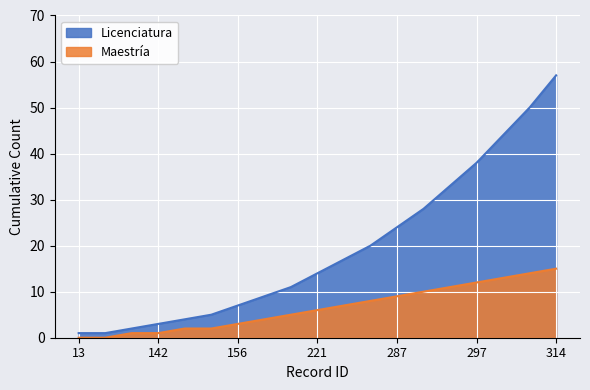

At which category does the chart reach its peak across all series?

314